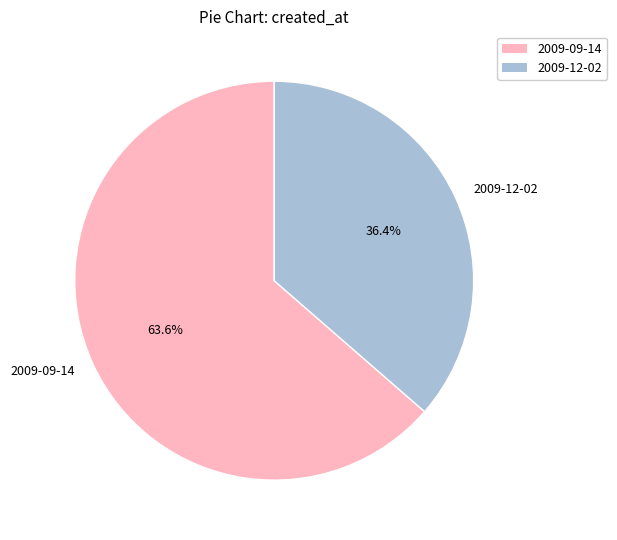

To the nearest percent, what portion does 2009-09-14 represent?

64%